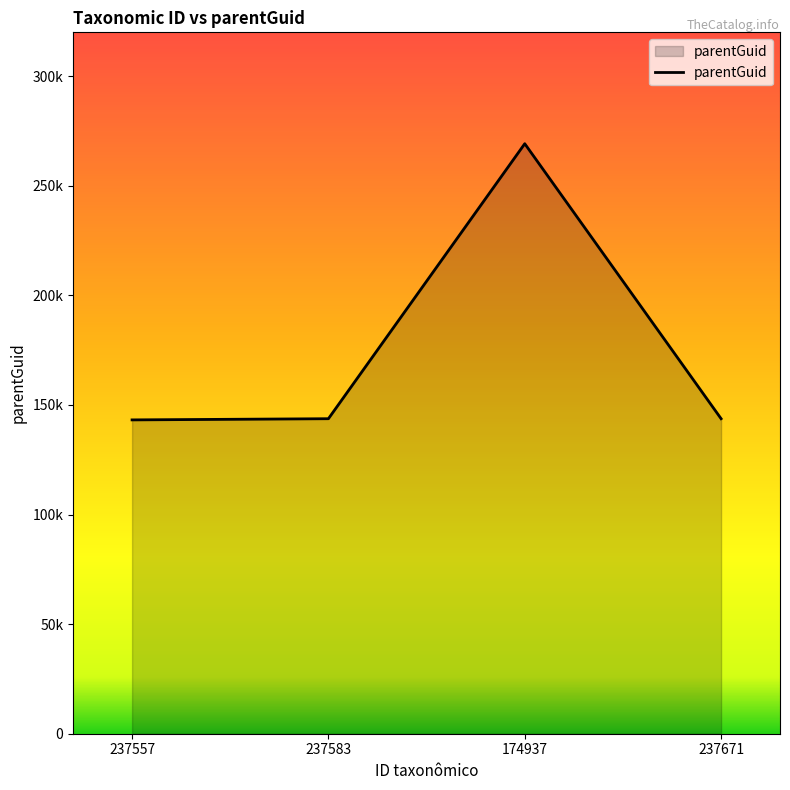

True or false: the data has more than 0 interior local peaks.

True